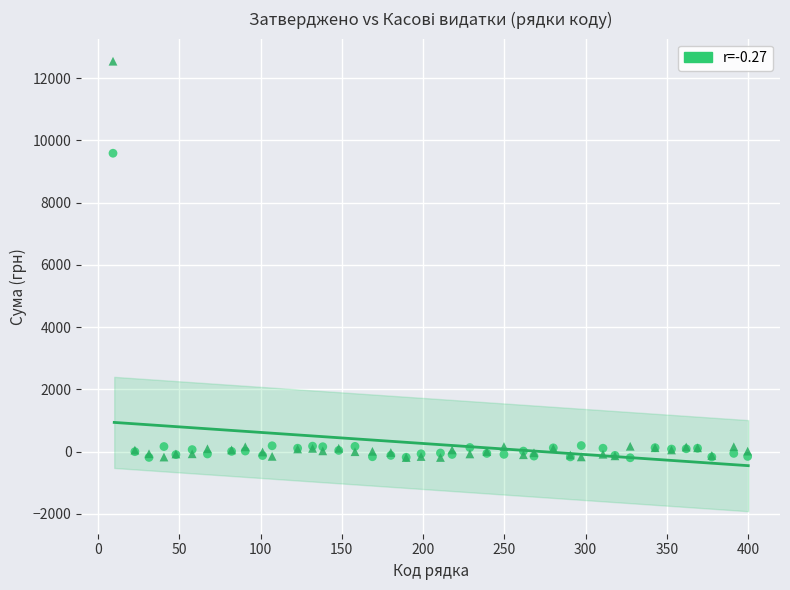

Across all series, what Y value is closest to 6173?

9588.1